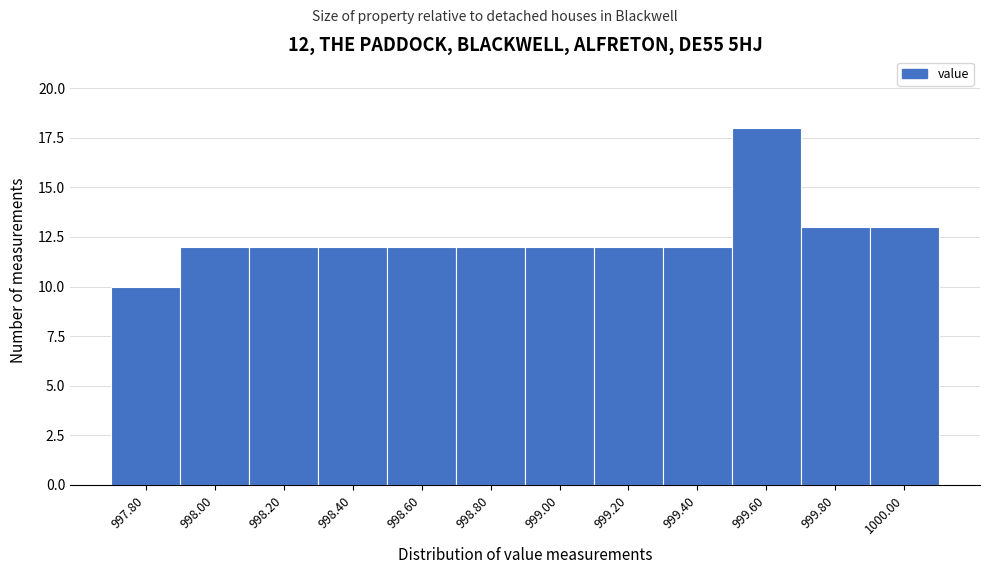

Reading left to right, what are all the values shown in this chart?

10	12	12	12	12	12	12	12	12	18	13	13